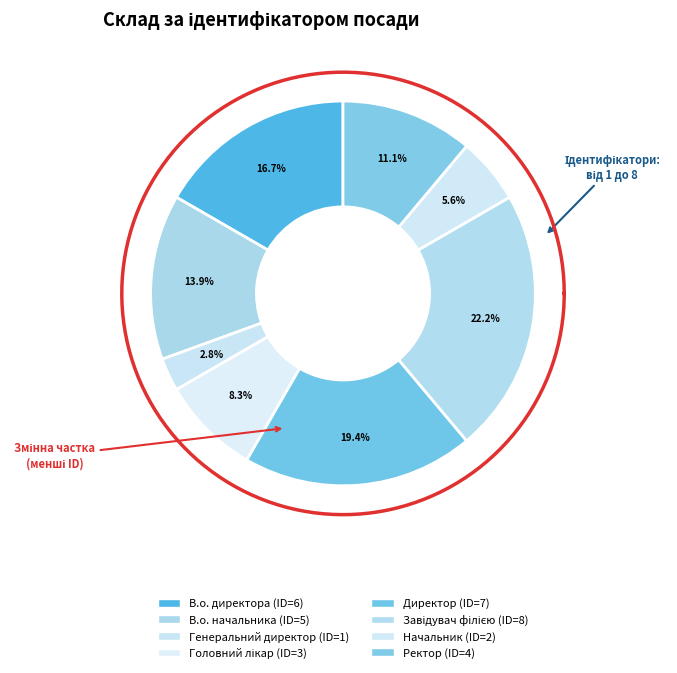

Is there any slice that represents more than half of the pie?

No